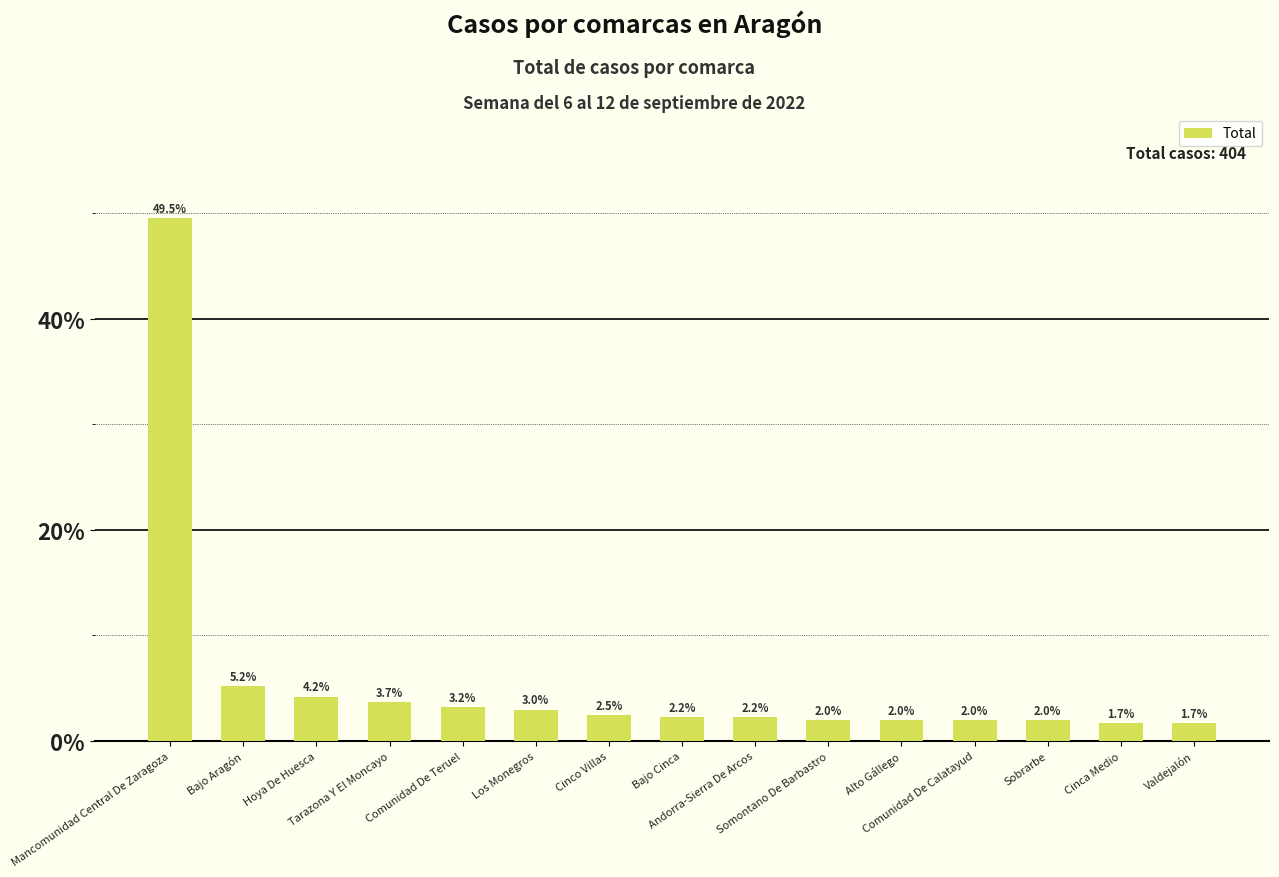

Reading left to right, extract all data points from this chart.

49.5	5.2	4.2	3.7	3.2	3.0	2.5	2.2	2.2	2.0	2.0	2.0	2.0	1.7	1.7